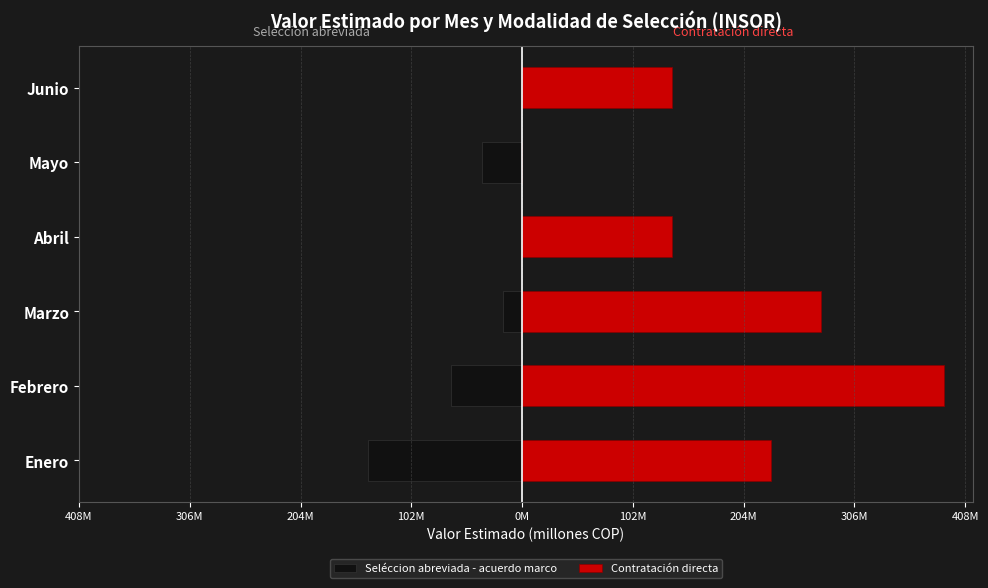

How many values in Contratación directa are above zero?

5